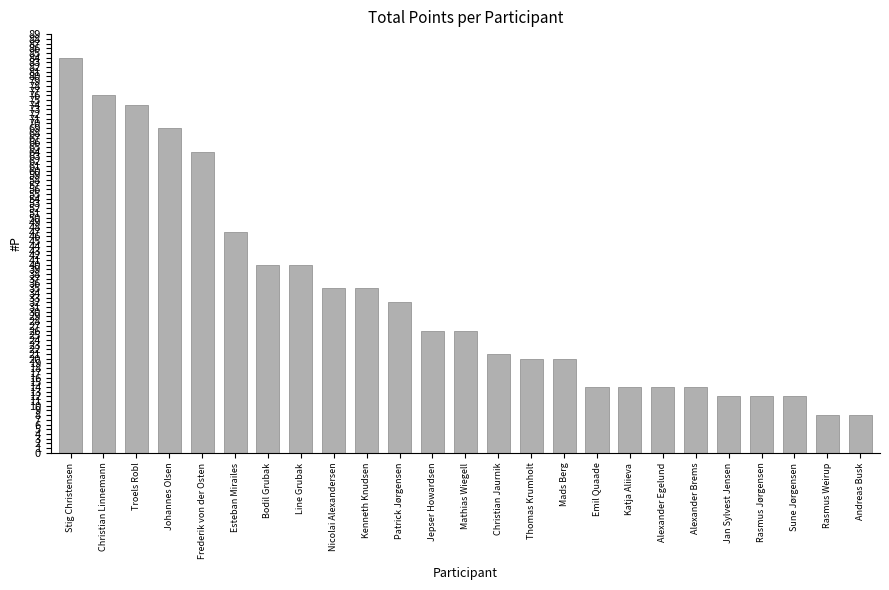

Between Mads Berg and Patrick Jørgensen, which is larger?

Patrick Jørgensen